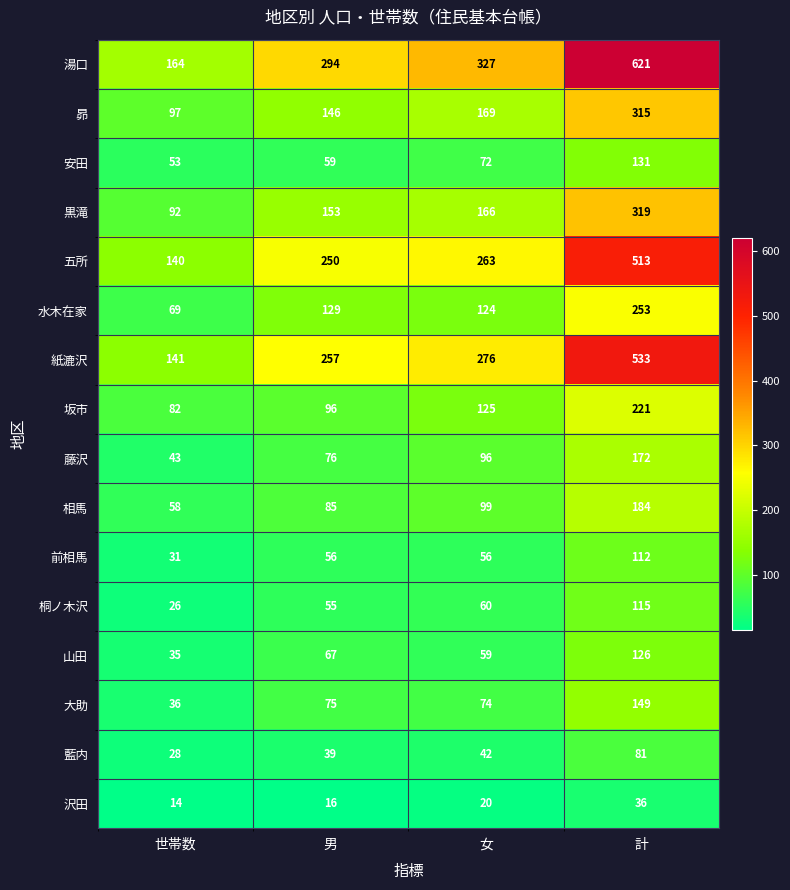

Which series has the largest total across all categories?

湯口